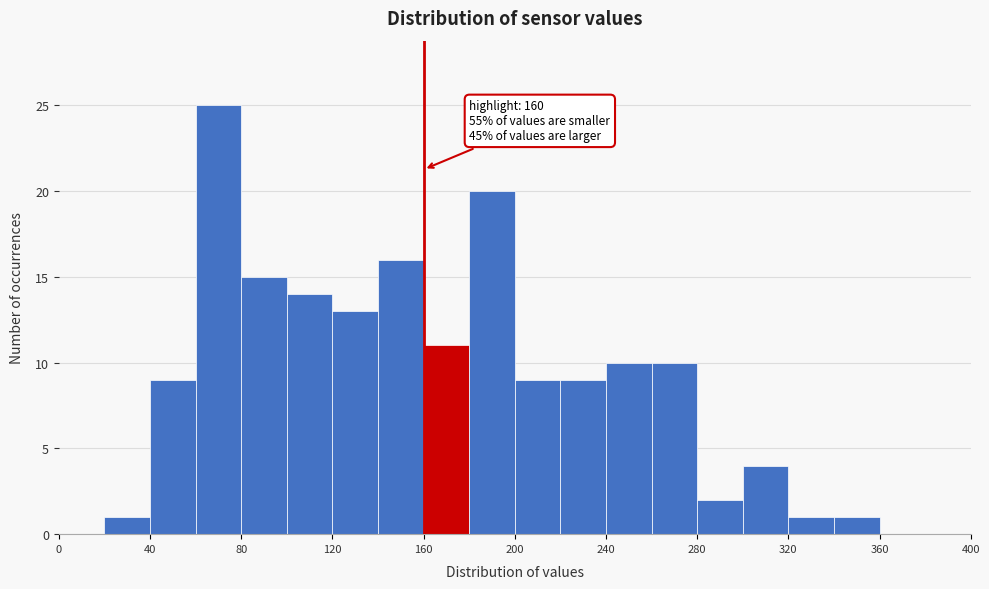

Which range on the x-axis has the tallest bar?

60 to 80